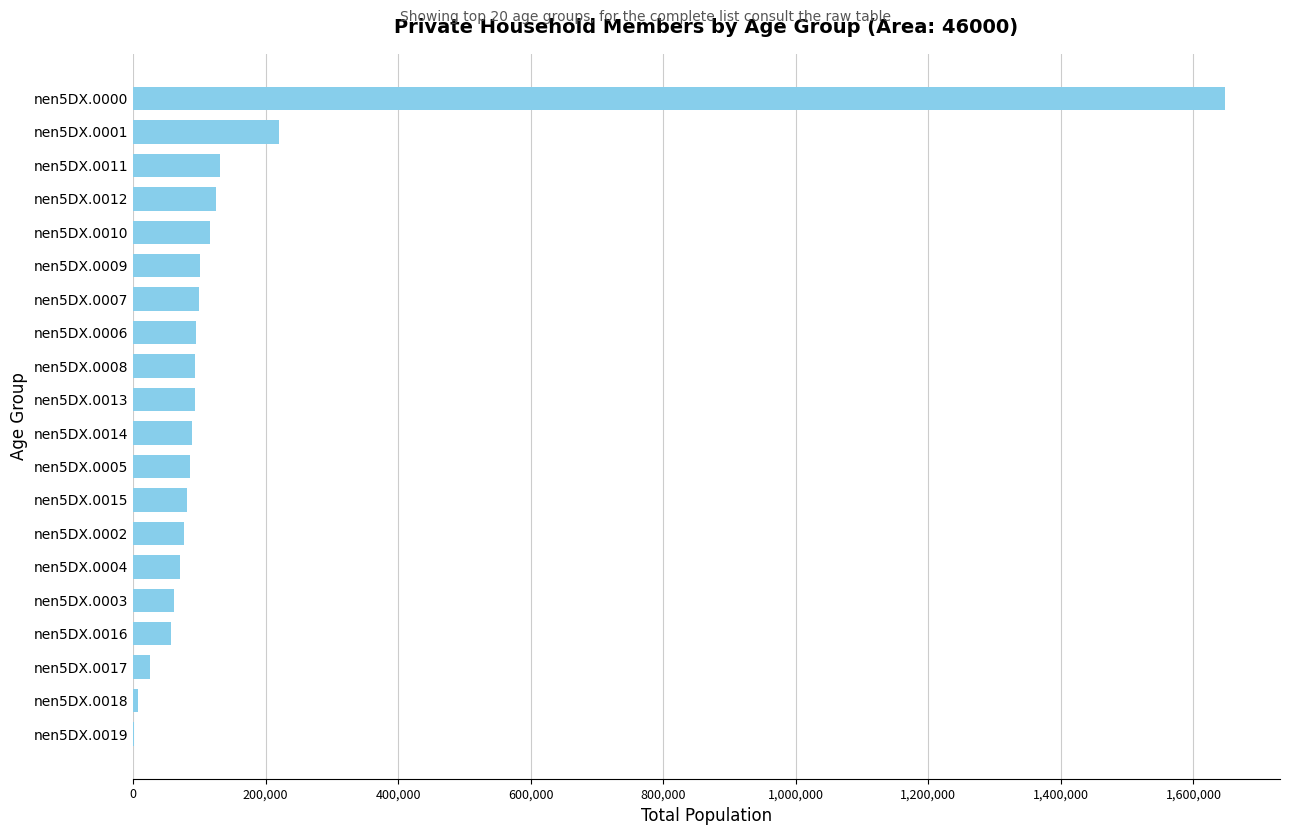

Where is the data nearest to the value 824733?

nen5DX.0001